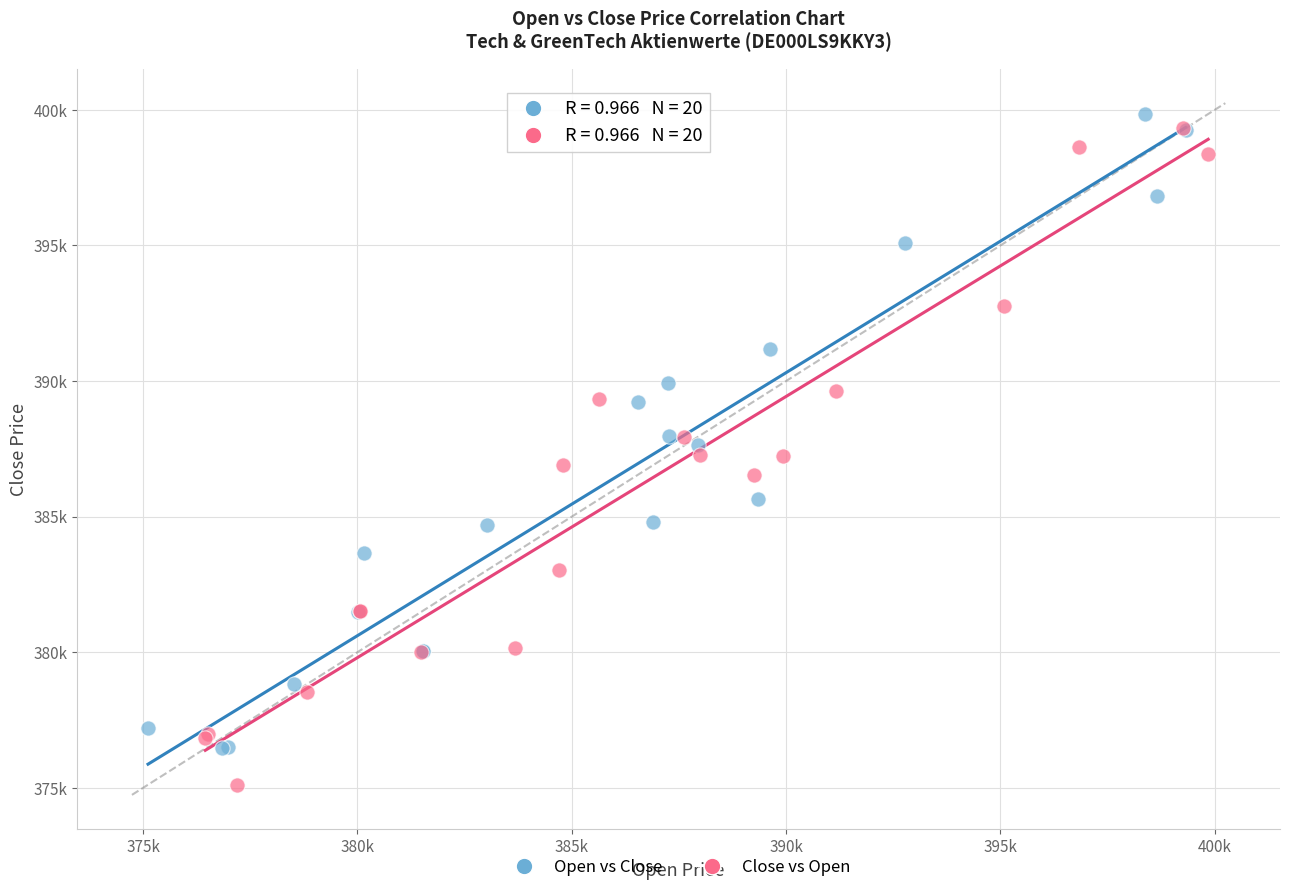

What are all the series names shown in the legend?

Open vs Close, Close vs Open